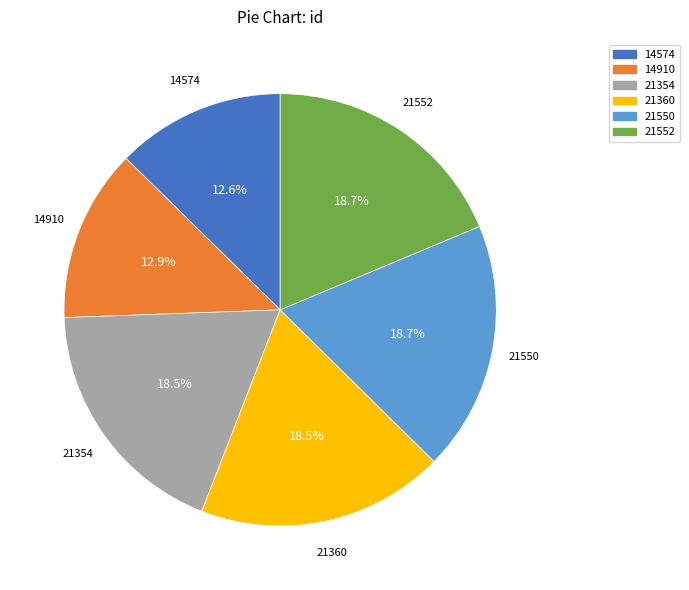

Which has a higher value, 21354 or 14910?

21354